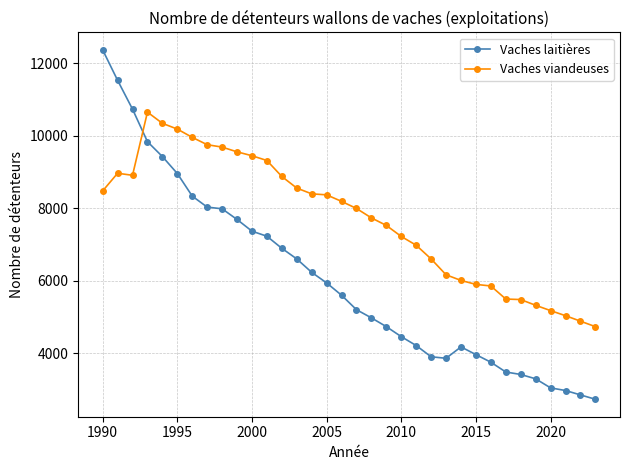

What are all the series names shown in the legend?

Vaches laitières, Vaches viandeuses